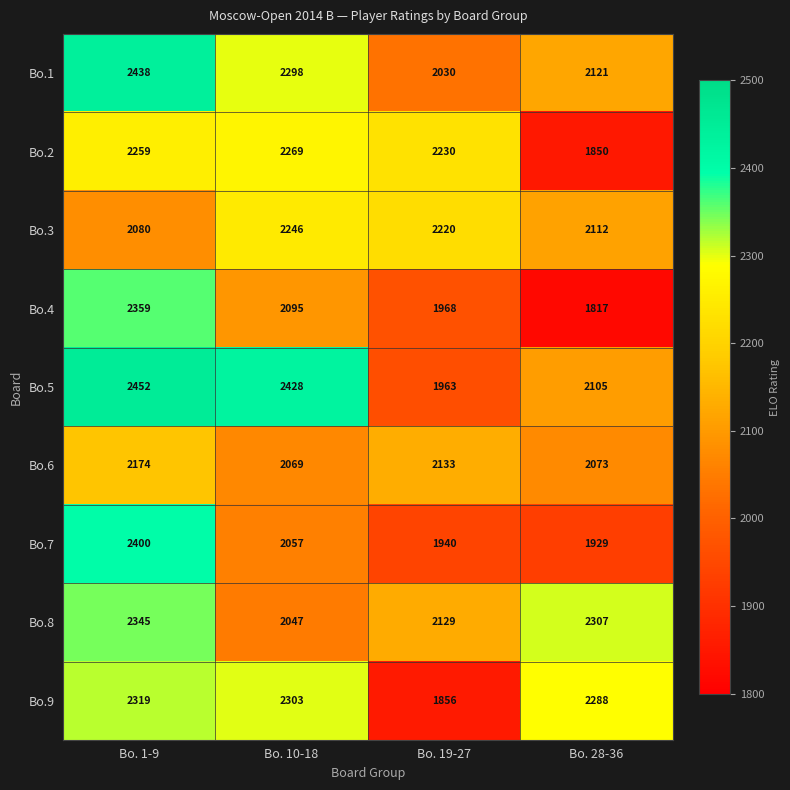

Is it true that Bo.2 equals 3652 at Bo. 19-27?

False